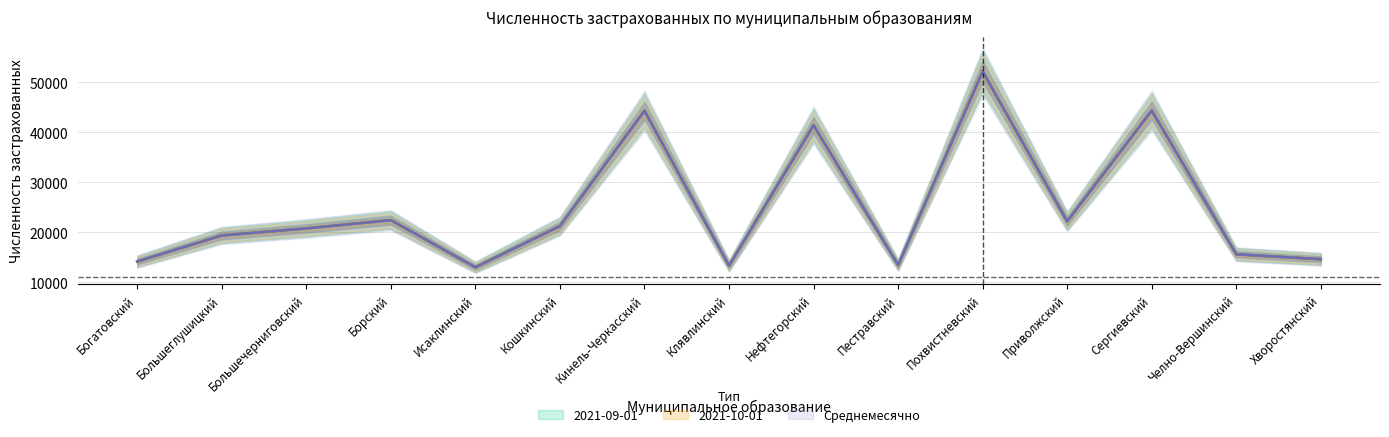

What is the maximum value shown in the chart?

52193.0